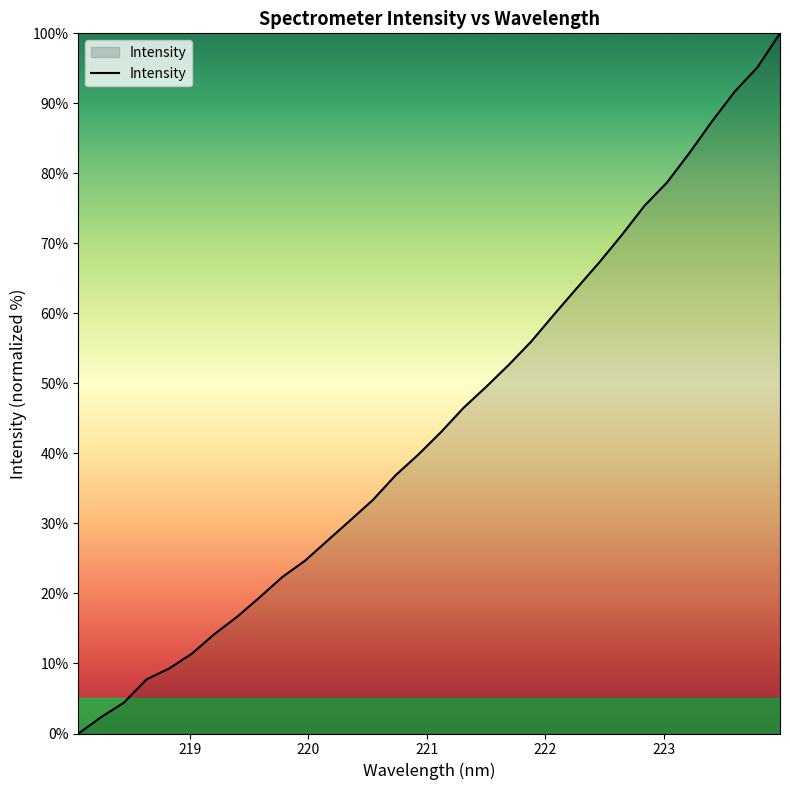

What is the greatest value displayed?

100.0